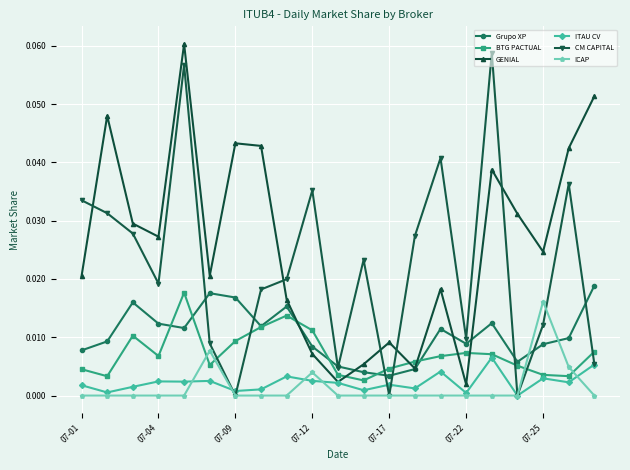

True or false: ICAP has more than 0 points higher than both neighbors.

True